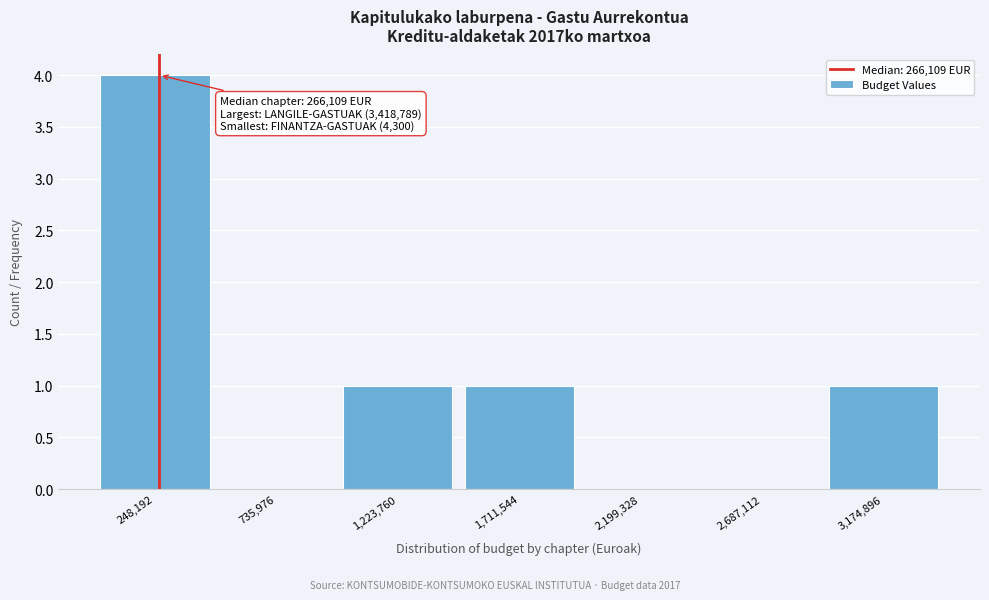

Which range on the x-axis has the tallest bar?

0 to 500000